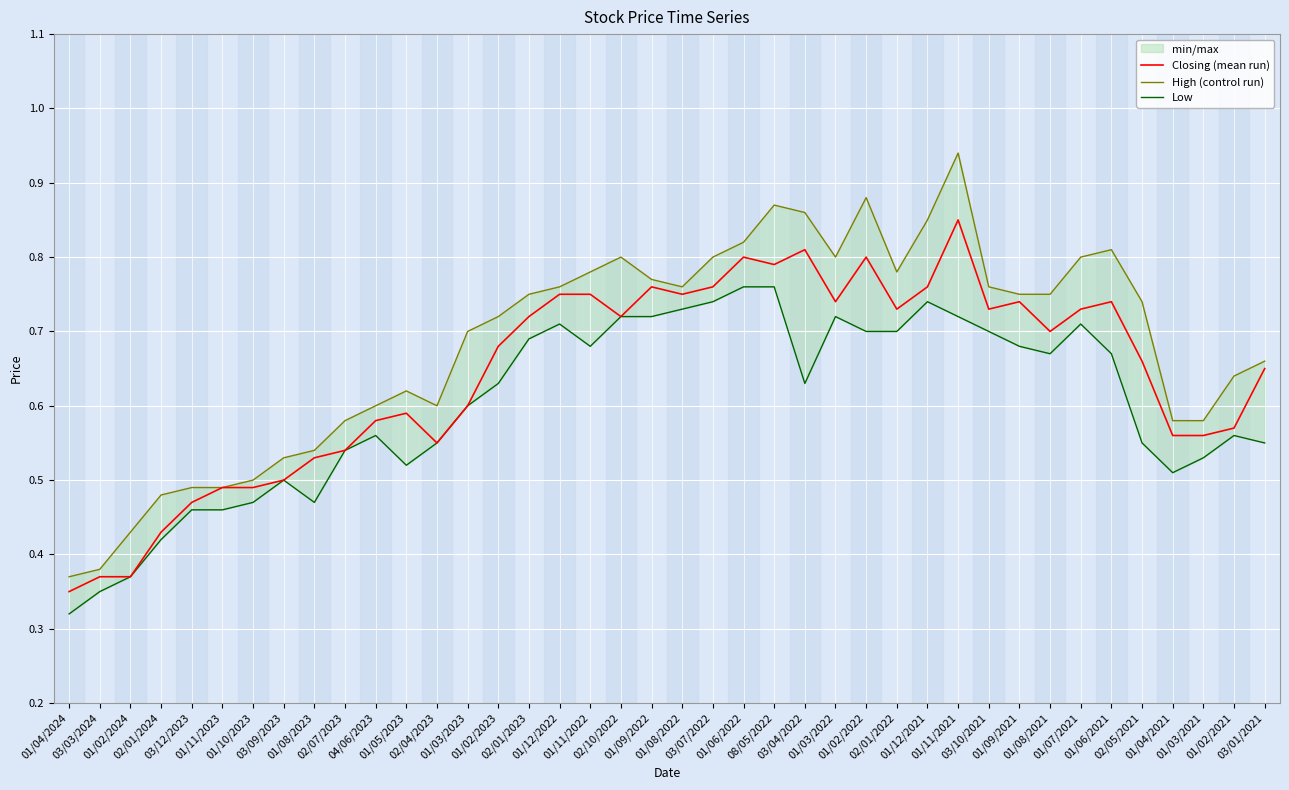

At which category does Low reach its first local valley?

01/08/2023